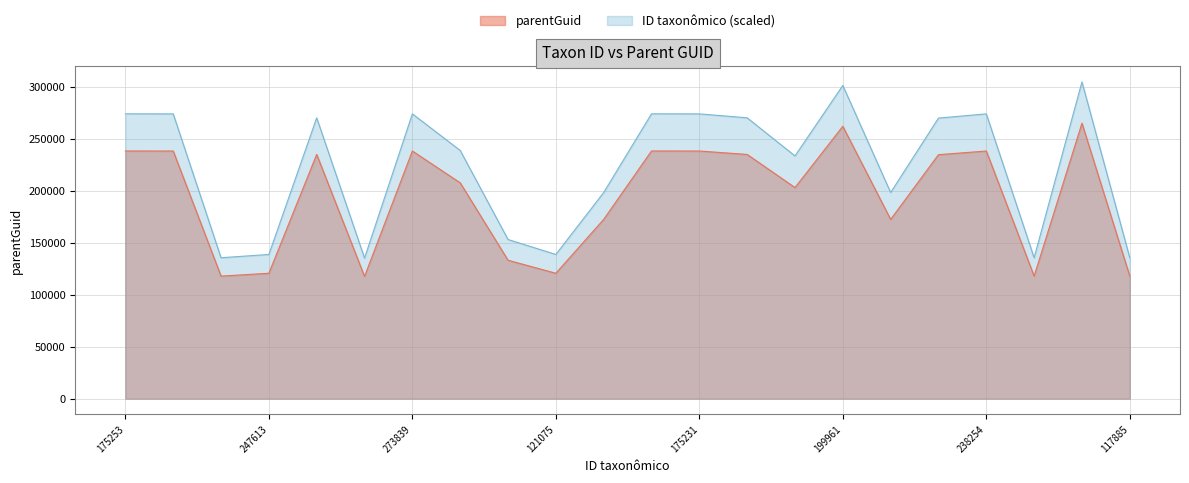

True or false: there are more than 1 points higher than both neighbors.

True